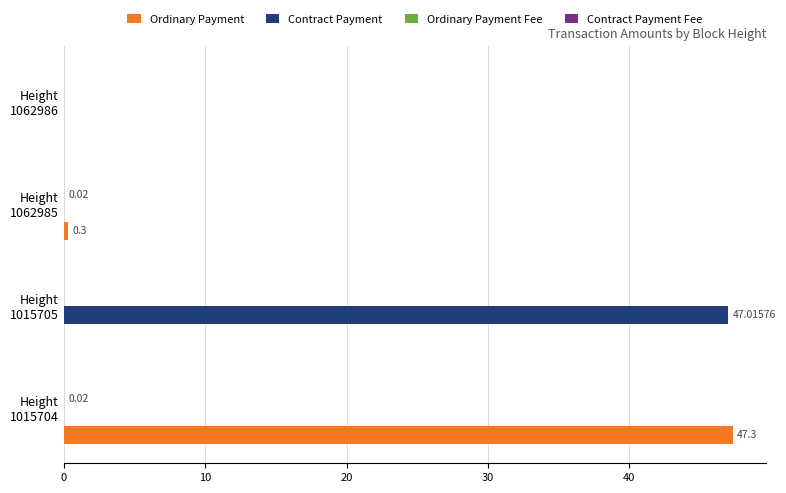

What is the sum of all Ordinary Payment values?

47.6